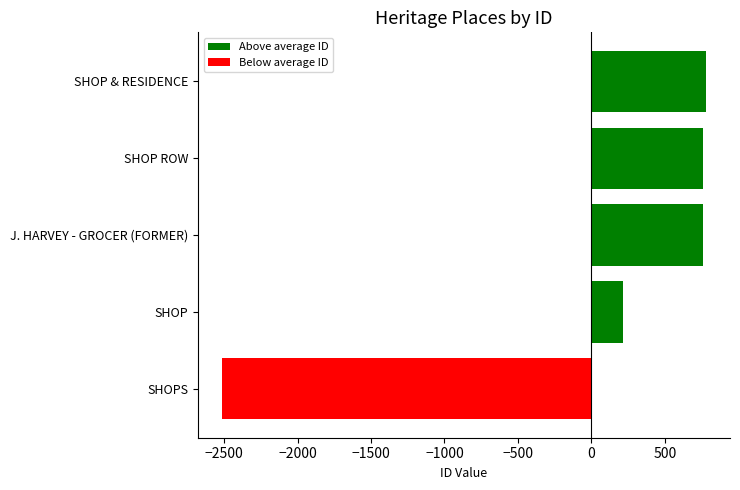

What is the approximate value of Above average ID at J. HARVEY - GROCER (FORMER)?

758.2